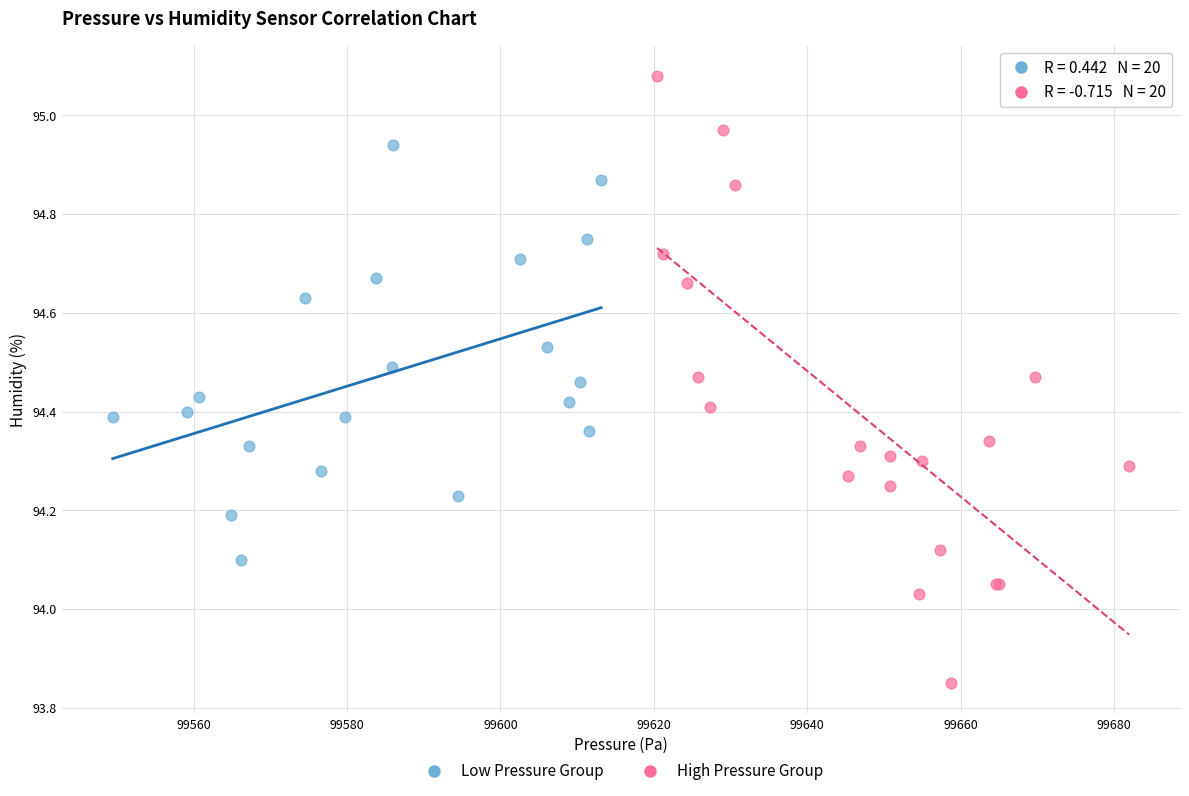

Which series reaches the maximum Y coordinate?

High Pressure Group